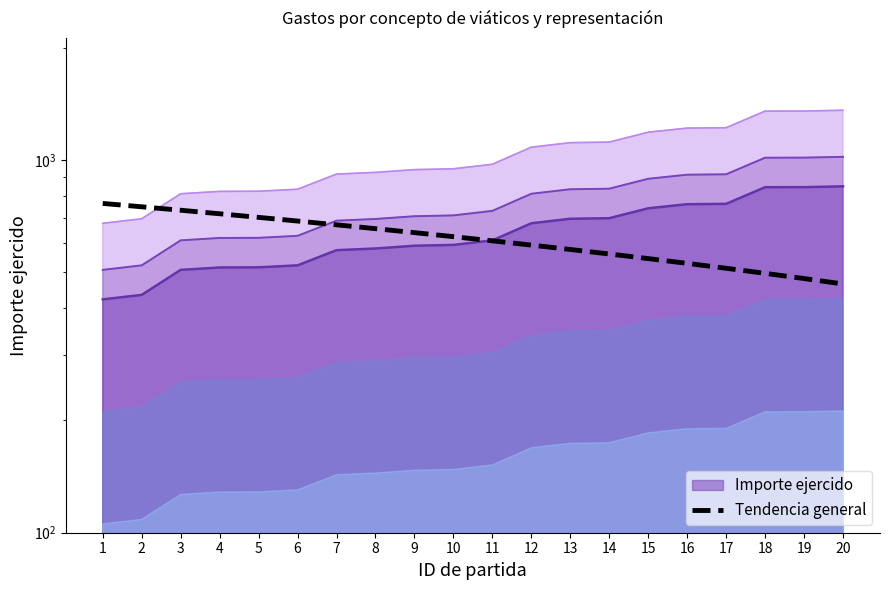

What is the change in value from 8 to 14?

-94.6